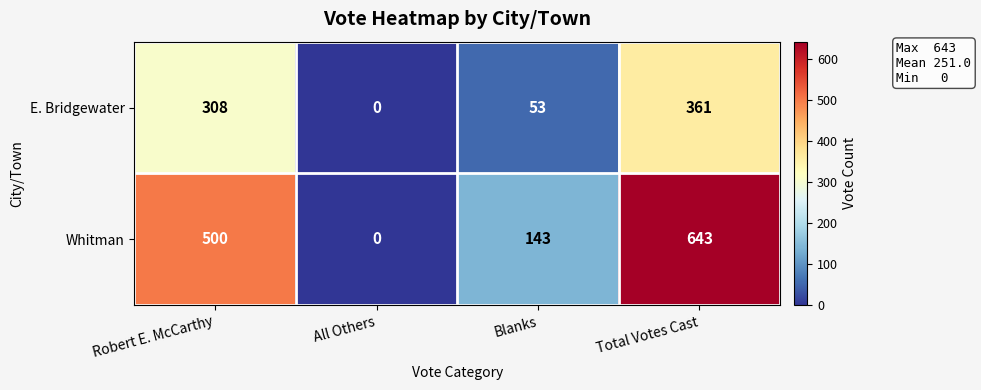

At which label is E. Bridgewater closest to 180?

Blanks